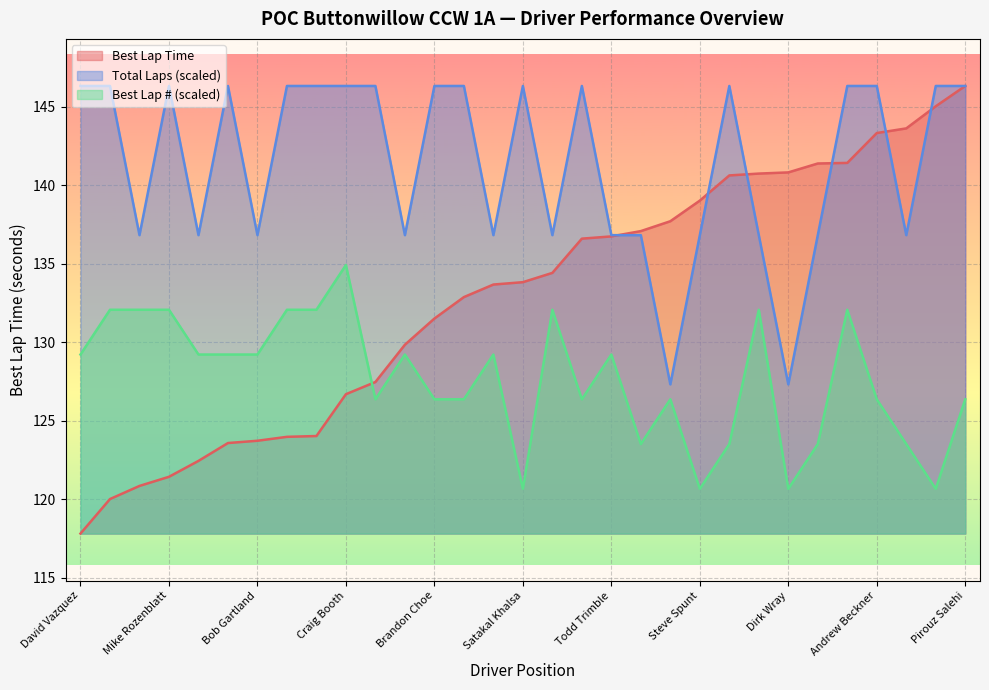

Rank the categories by Total Laps value from highest to lowest.

David Vazquez, Matt Price, Mike Rozenblatt, Gerrit Wesseling, Keith Hnatiuk, Joseph Miller, Craig Booth, Rennick Palley, Brandon Choe, Angela Avitt, Satakal Khalsa, Tim Ziegler, Timothy Choi, Robert Chang, Andrew Beckner, Steve Orr, Pirouz Salehi, Mike Avitt, Tom Dobyns, Bob Gartland, Eric Walsh, William Phillips, Mark Manda, Todd Trimble, Martin Schacht, Steve Spunt, Eric Rolph, Reegan Filsinger, Phil Ross, Brian Cooner, Dirk Wray